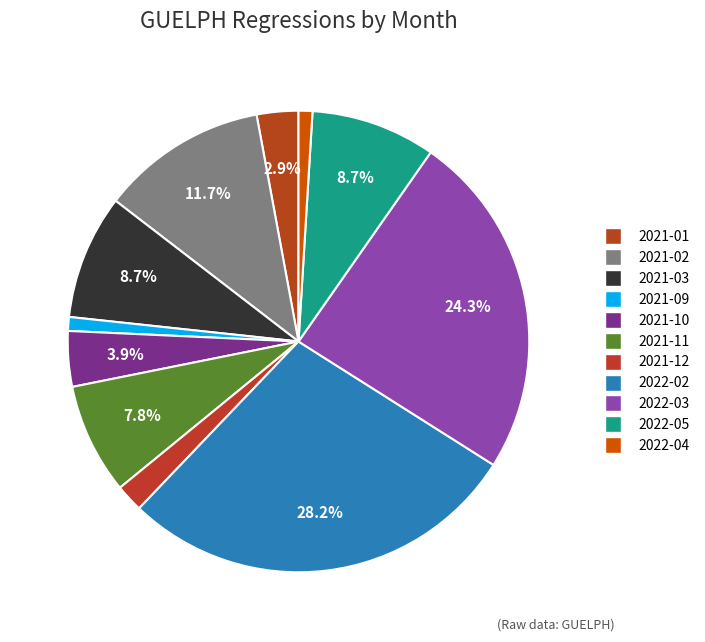

What percentage is NOT represented by 2021-02?

88.3%